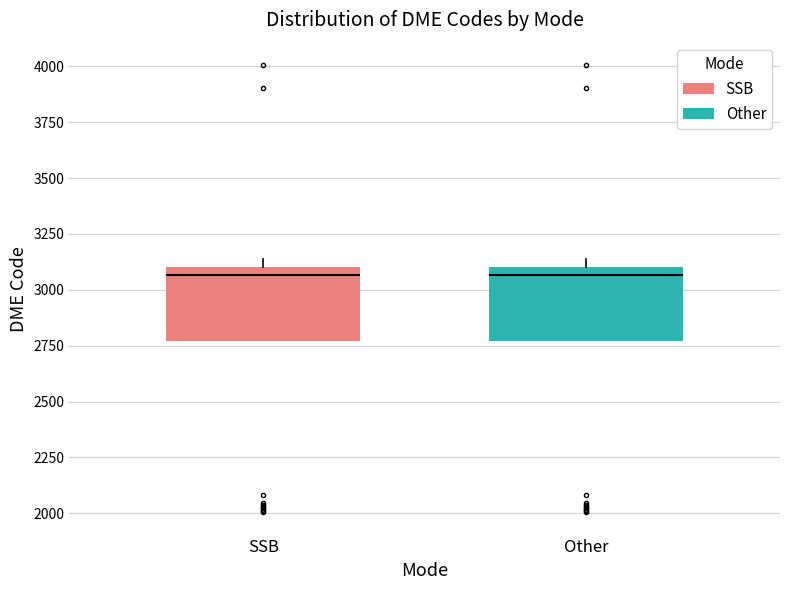

Reading left to right, read every box against the y-axis: the position of its median line, the range the box covers, and the ends of its whiskers. The values are not printed on the chart, so give them approximately, as read against the axis.

SSB: median 3050, box 2750 to 3100, whiskers 2750 to 3150
Other: median 3050, box 2750 to 3100, whiskers 2750 to 3150